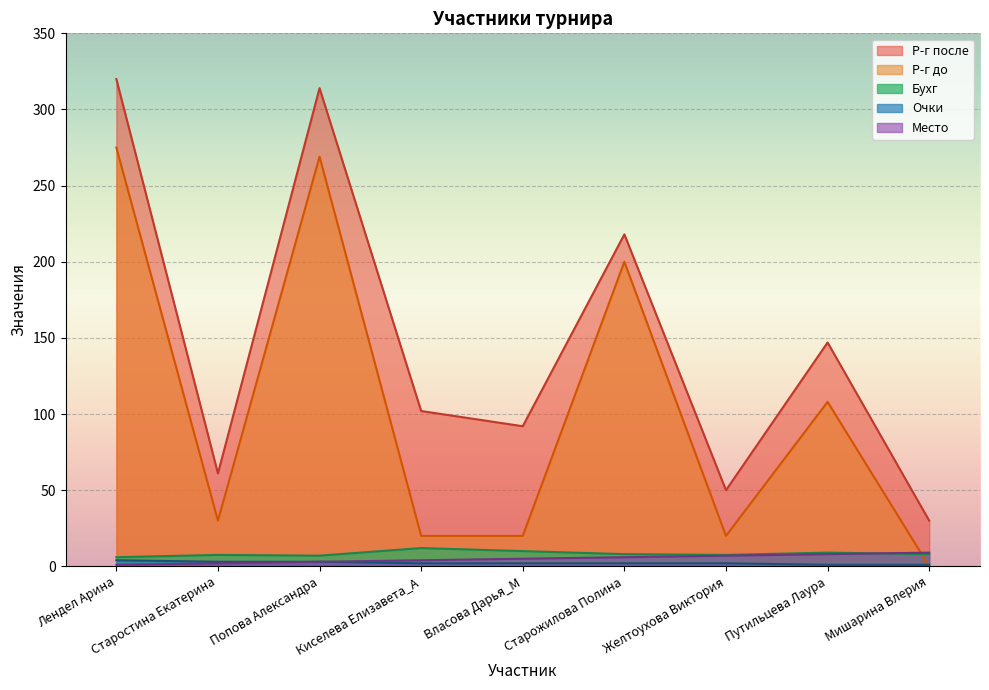

Rank the series at Старостина Екатерина from lowest to highest value.

Место, Очки, Бухг, Р-г до, Р-г после